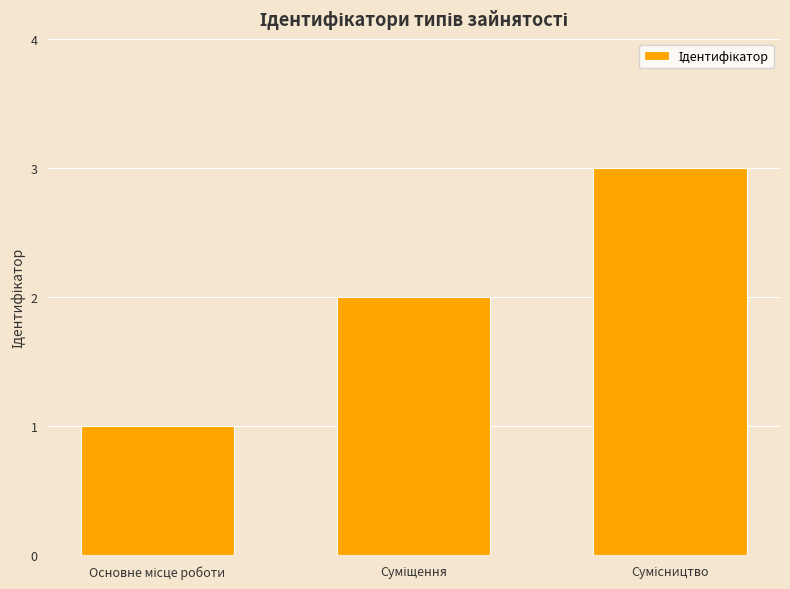

What is the sum of all values?

6